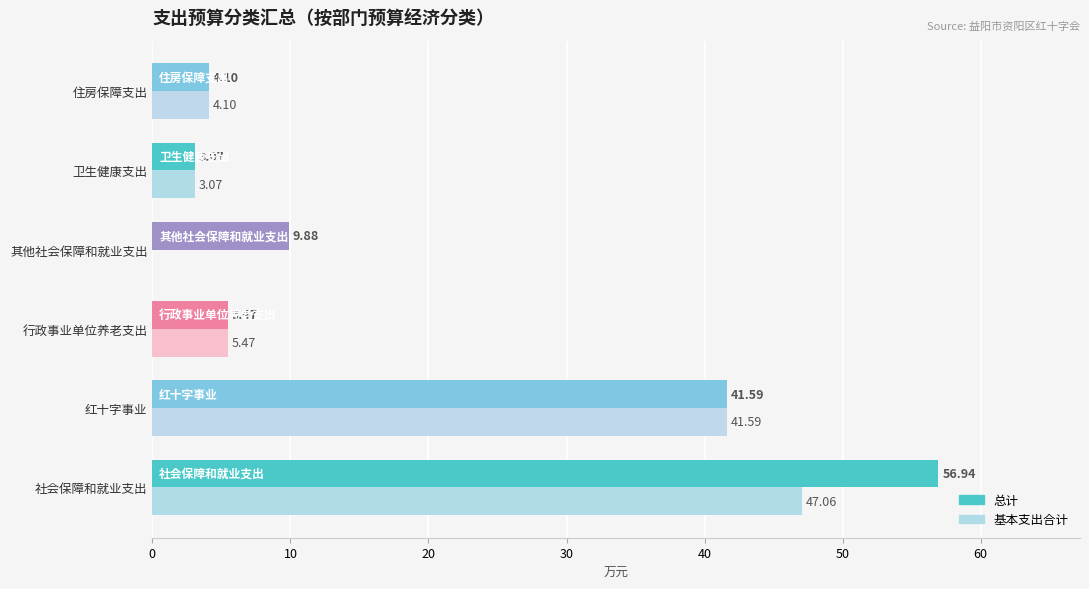

What is the maximum value for 基本支出合计?

47.1